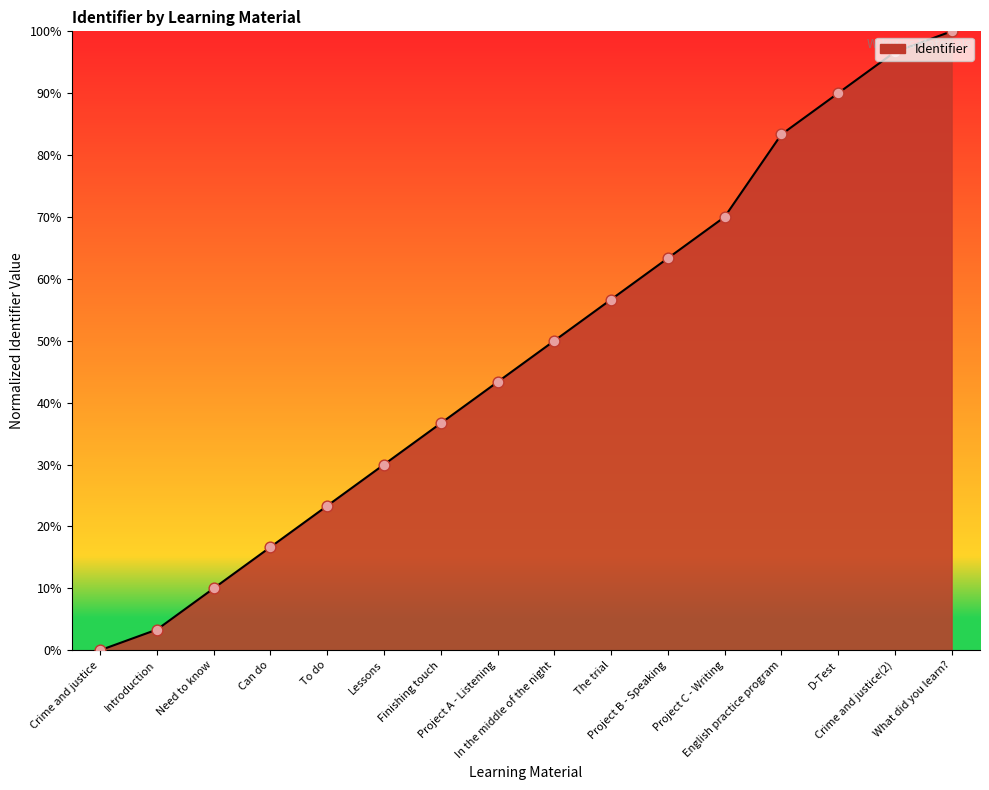

Which has a higher value, What did you learn? or Project A - Listening?

What did you learn?